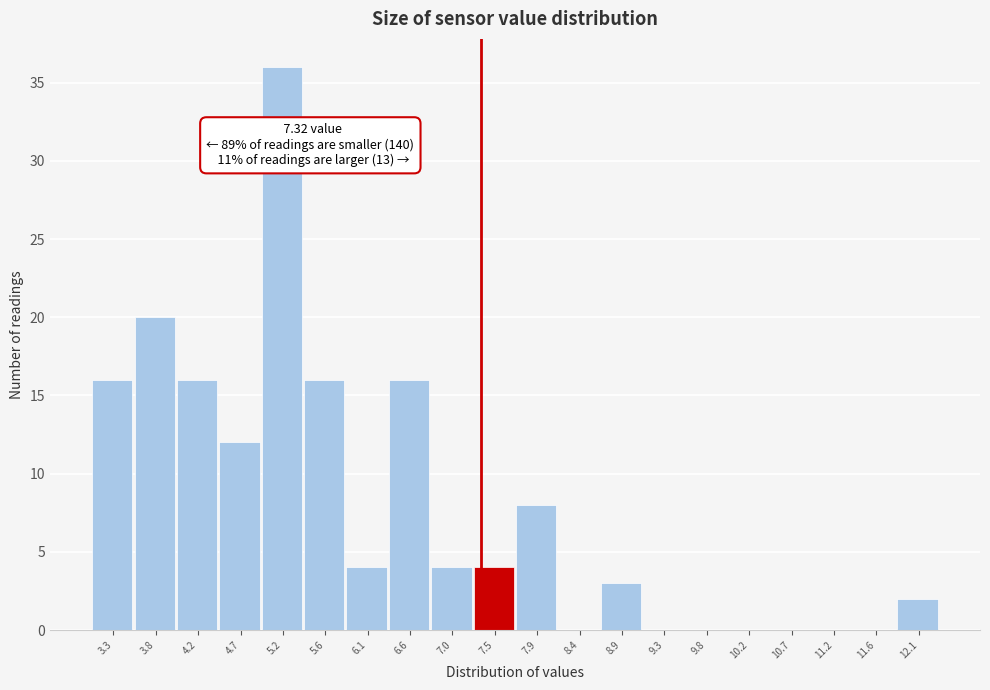

Which range on the x-axis has the tallest bar?

4.94 to 5.40